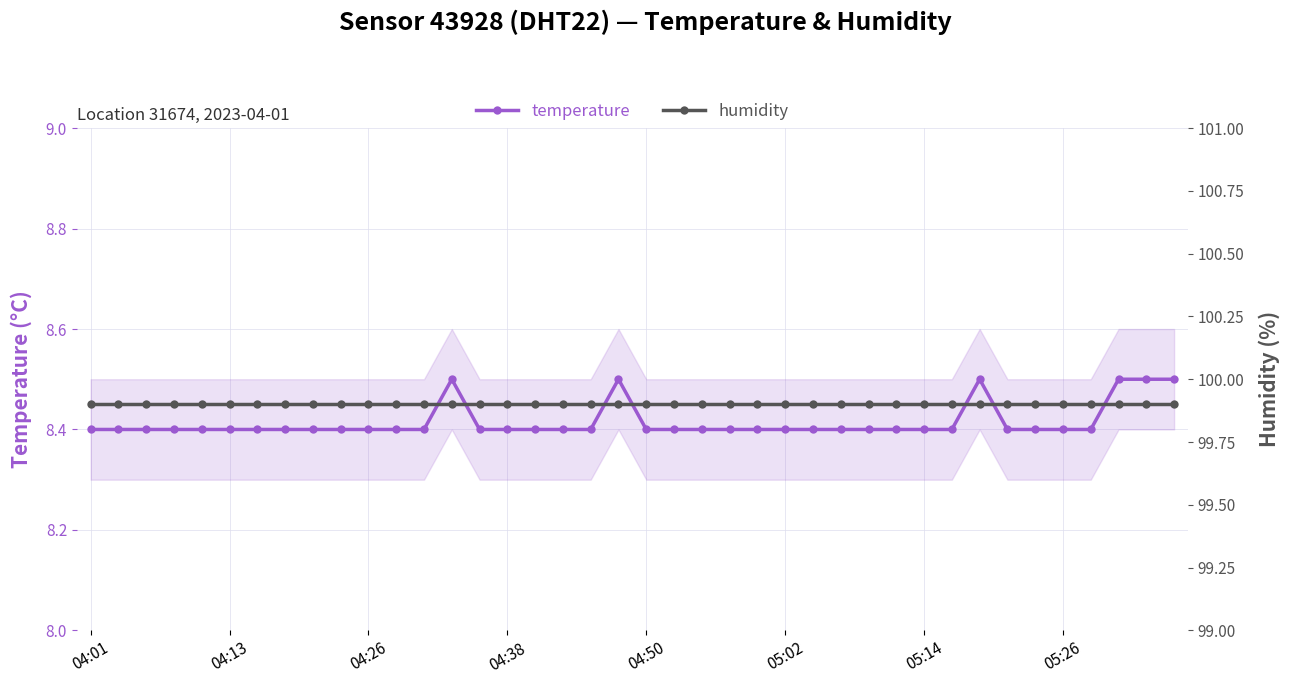

Is it true that temperature equals 8.4 at 22?

True